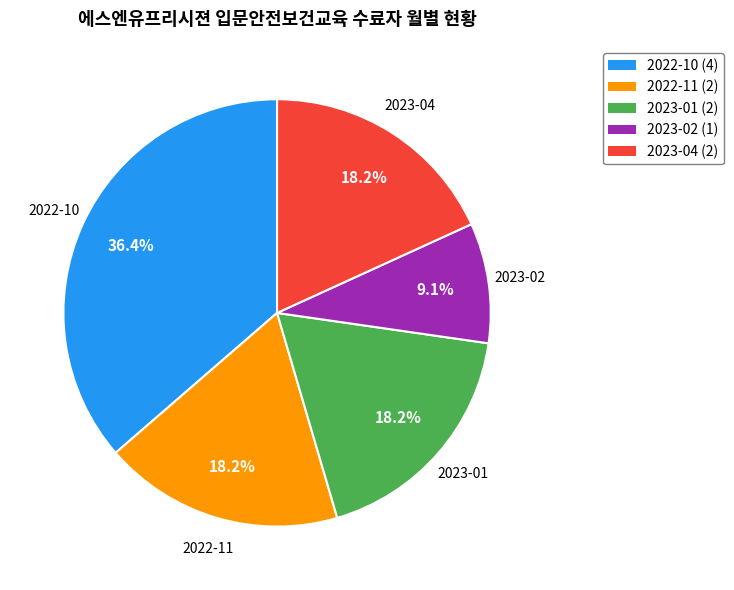

Count the number of slices in the pie.

5